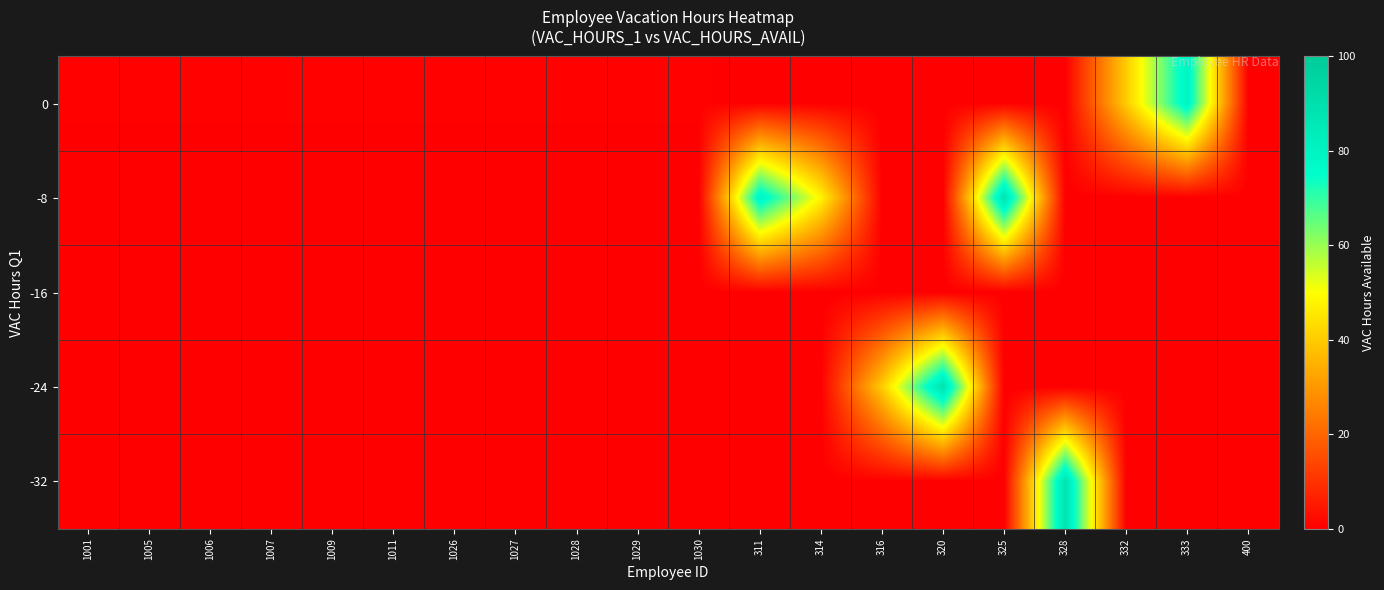

Reading right to left, extract all data points from this chart.

0: 400=0.0	333=80.0	332=40.0	328=0.0	325=0.0	320=0.0	316=0.0	314=0.0	311=0.0	1030=0.5	1029=0.5	1028=0.5	1027=0.5	1026=0.5	1011=0.5	1009=0.5	1007=0.5	1006=0.5	1005=0.5	1001=0.5
-8: 400=0.0	333=0.0	332=0.0	328=0.0	325=88.0	320=0.0	316=0.0	314=48.0	311=80.0	1030=0.0	1029=0.0	1028=0.0	1027=0.0	1026=0.0	1011=0.0	1009=0.0	1007=0.0	1006=0.0	1005=0.0	1001=0.0
-16: 400=0.0	333=0.0	332=0.0	328=0.0	325=0.0	320=0.0	316=0.0	314=0.0	311=0.0	1030=0.0	1029=0.0	1028=0.0	1027=0.0	1026=0.0	1011=0.0	1009=0.0	1007=0.0	1006=0.0	1005=0.0	1001=0.0
-24: 400=0.0	333=0.0	332=0.0	328=0.0	325=0.0	320=88.0	316=40.0	314=0.0	311=0.0	1030=0.0	1029=0.0	1028=0.0	1027=0.0	1026=0.0	1011=0.0	1009=0.0	1007=0.0	1006=0.0	1005=0.0	1001=0.0
-32: 400=0.0	333=0.0	332=0.0	328=88.0	325=0.0	320=0.0	316=0.0	314=0.0	311=0.0	1030=0.0	1029=0.0	1028=0.0	1027=0.0	1026=0.0	1011=0.0	1009=0.0	1007=0.0	1006=0.0	1005=0.0	1001=0.0